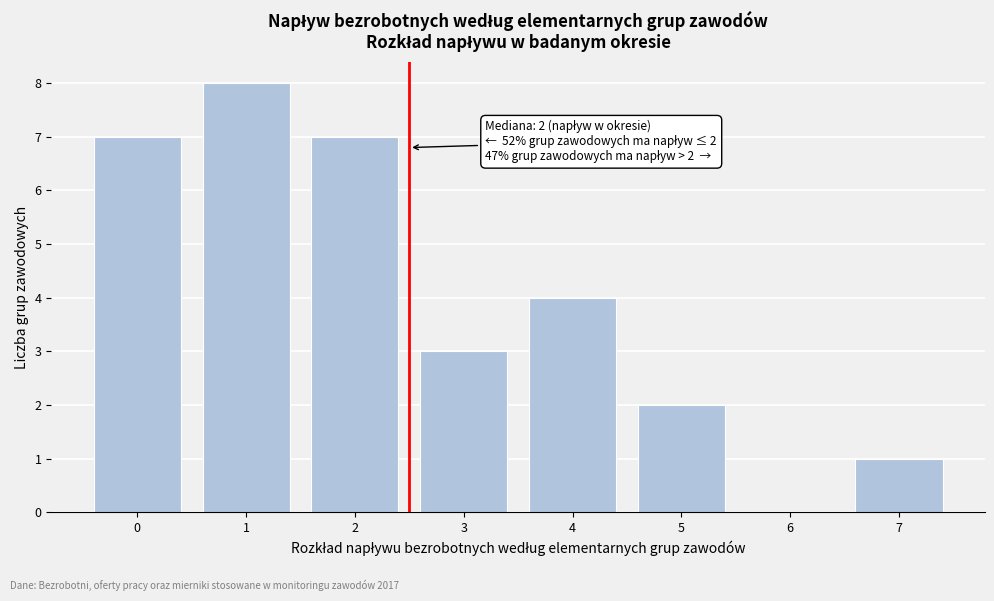

Reading left to right, extract all data points from this chart.

0=7	1=8	2=7	3=3	4=4	5=2	6=0	7=1